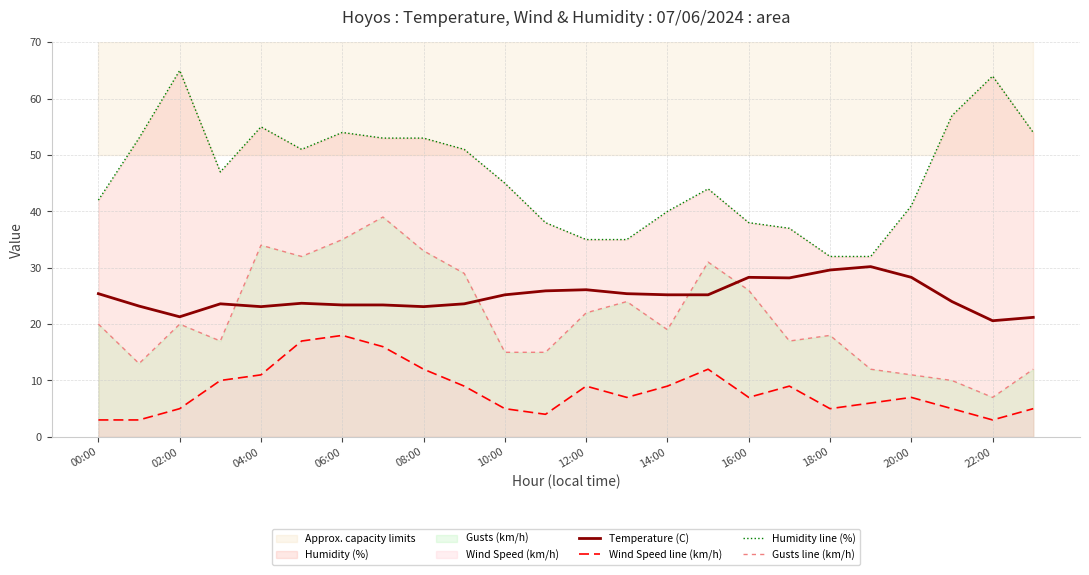

What is the label of the 24th point from the right?

00:00